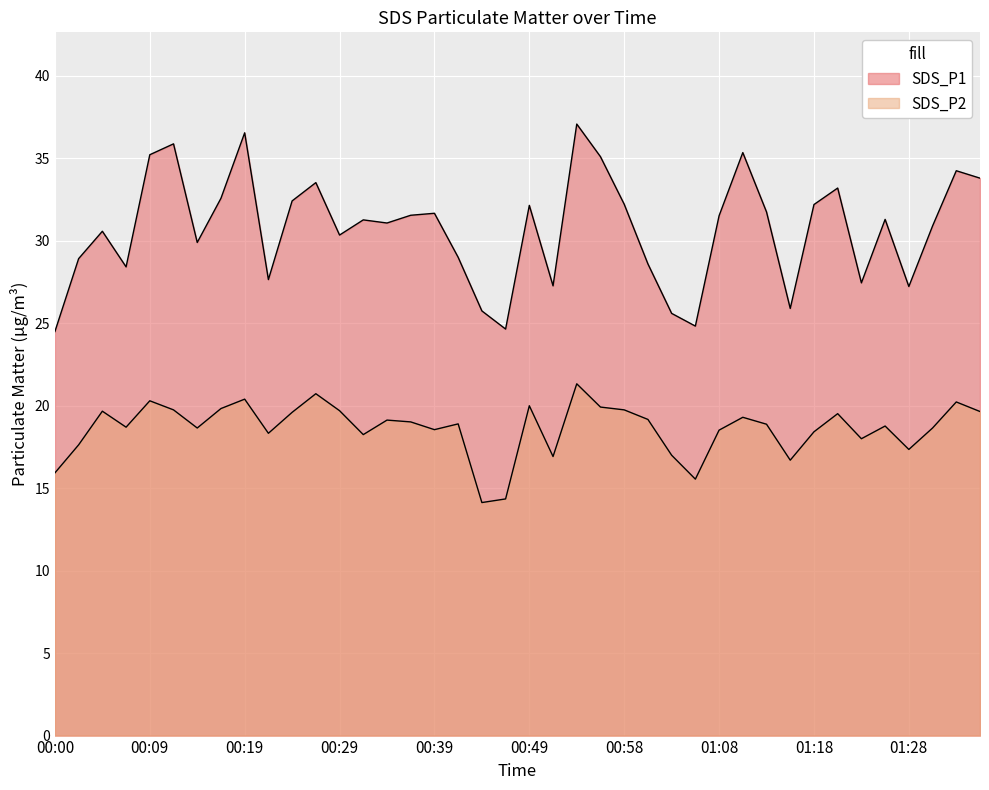

What is the total value across all series at 00:27?

54.3